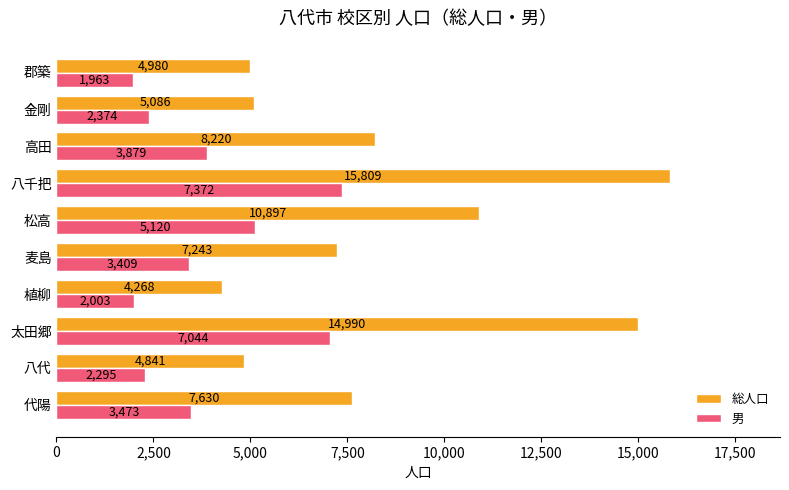

Rank the series by their maximum value, from highest to lowest.

総人口, 男